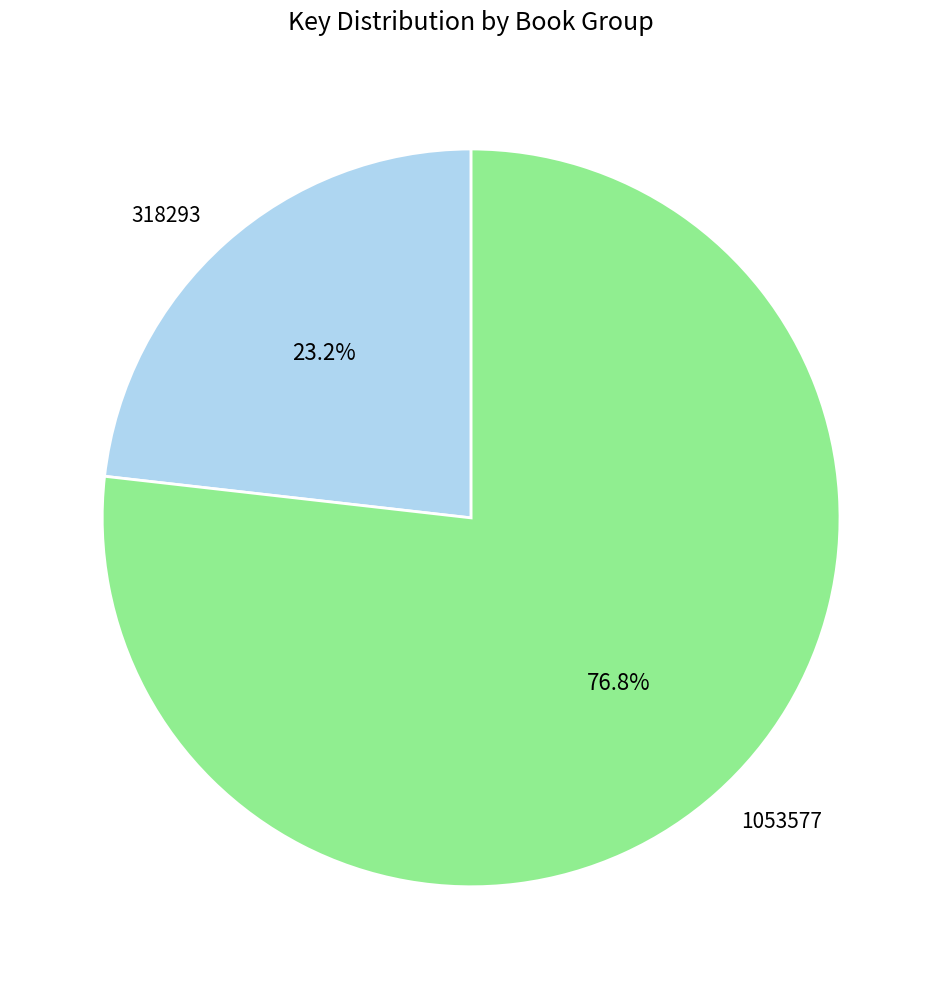

Does 1053577 account for over 50% of the chart?

Yes